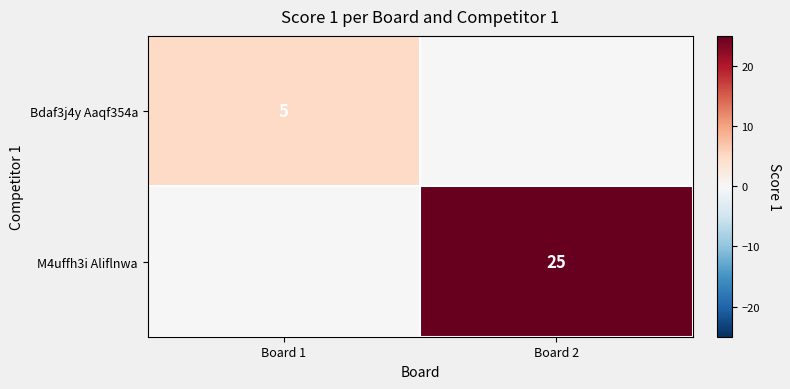

The value of Bdaf3j4y Aaqf354a at Board 1 is 5. True or false?

True